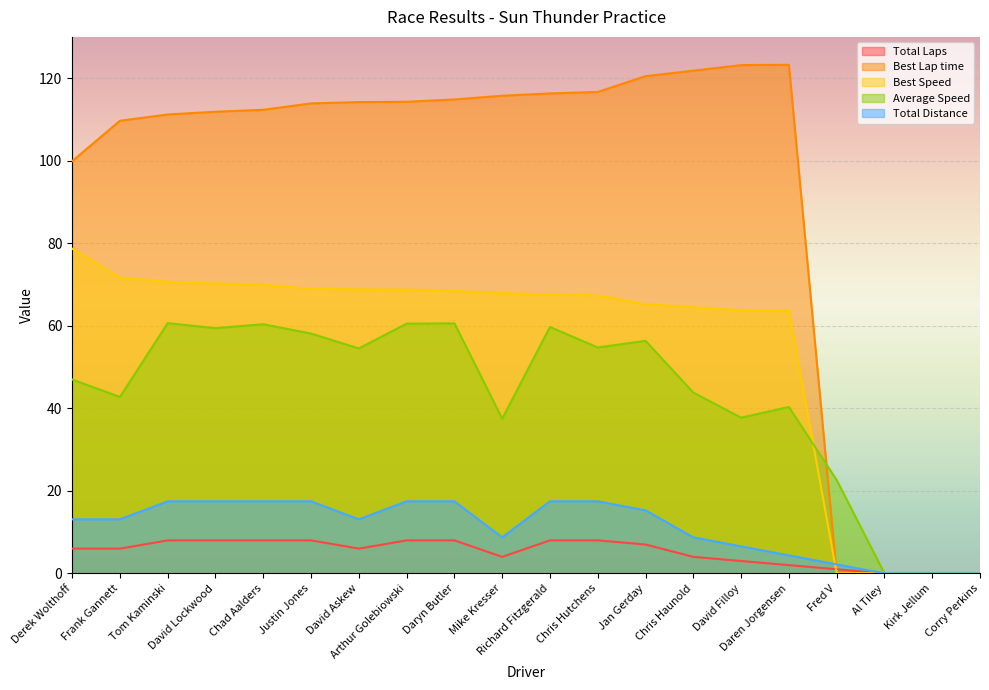

Is it true that Best Speed equals 68.8 at David Askew?

True